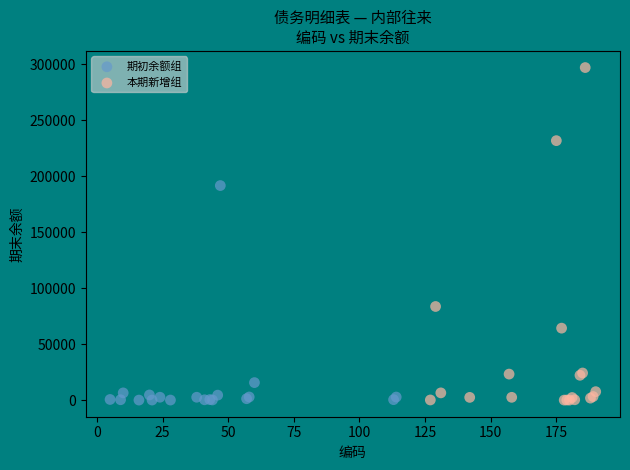

Which series has the largest Y range (max minus min)?

本期新增组